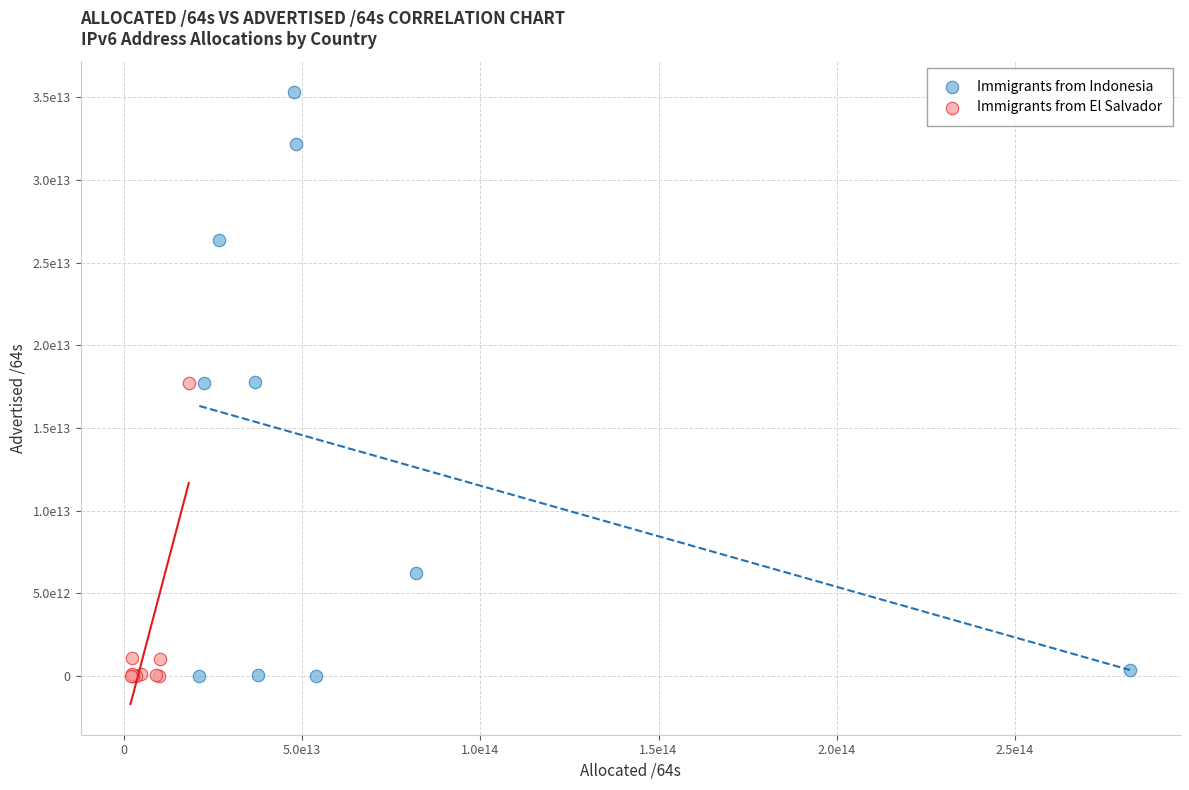

What are all the series names shown in the legend?

Immigrants from Indonesia, Immigrants from El Salvador